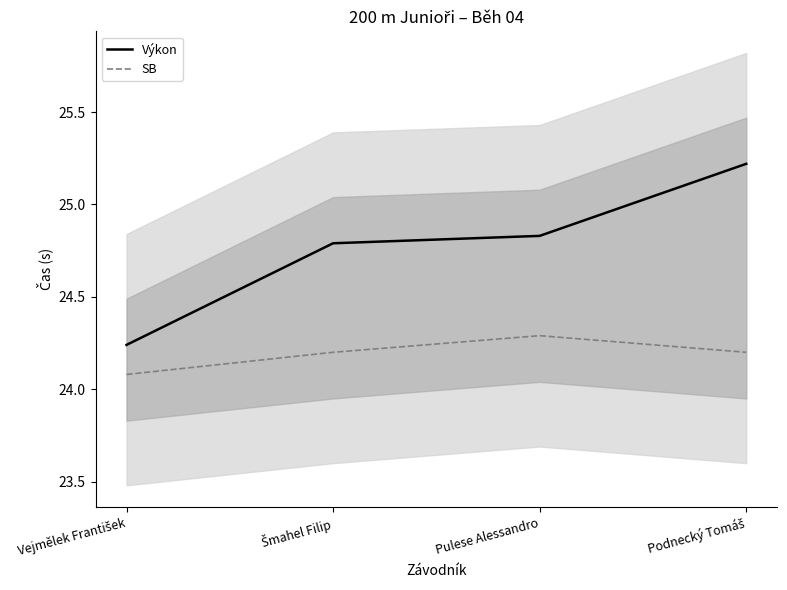

How many SB values are between 24 and 25?

4